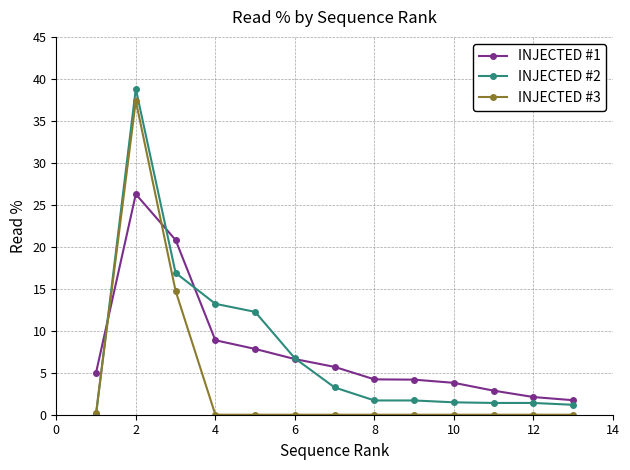

What is the maximum value shown in the chart?

38.8